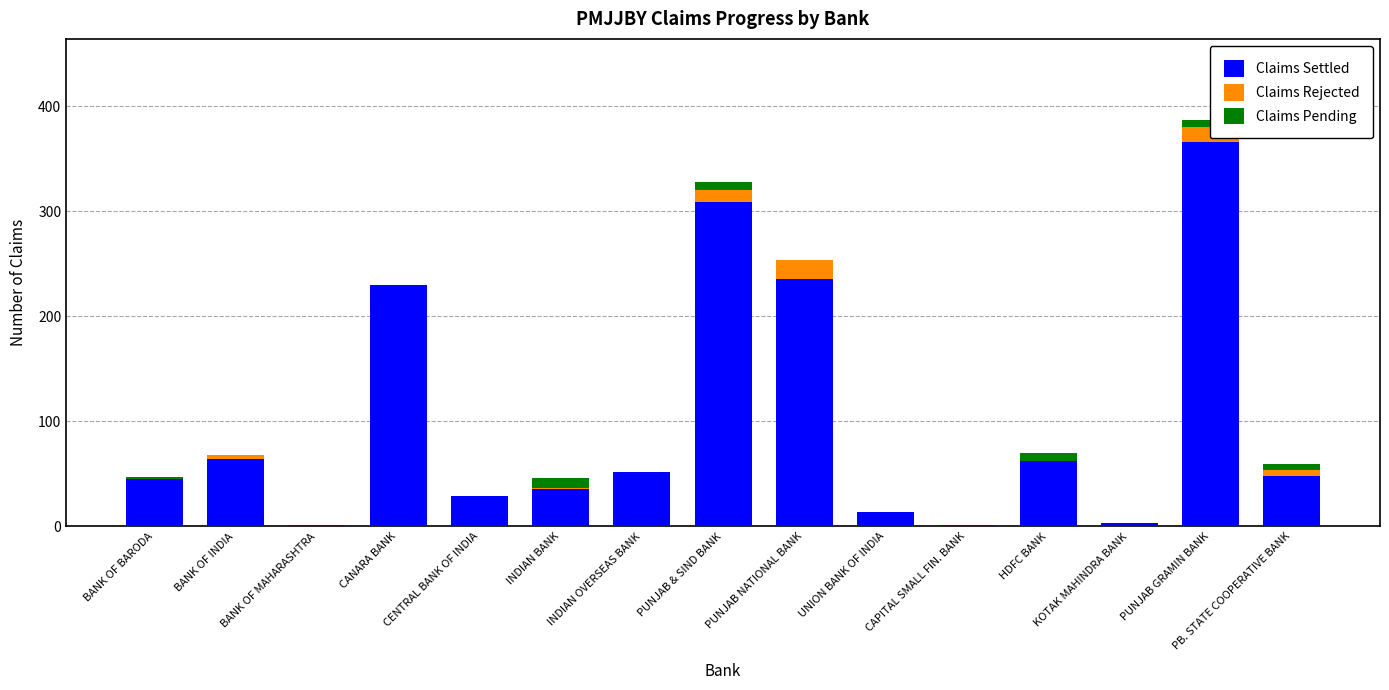

What is the total value across all series at INDIAN OVERSEAS BANK?

52